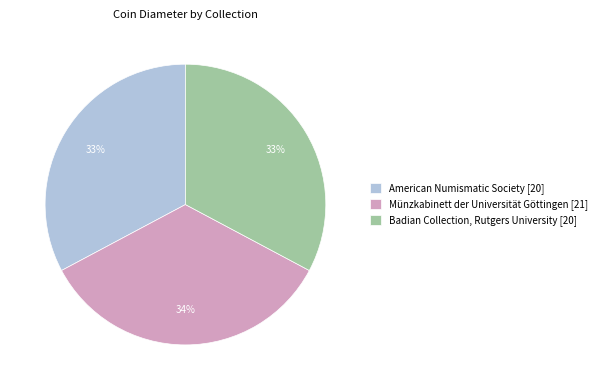

To the nearest percent, what is the average slice percentage?

33%